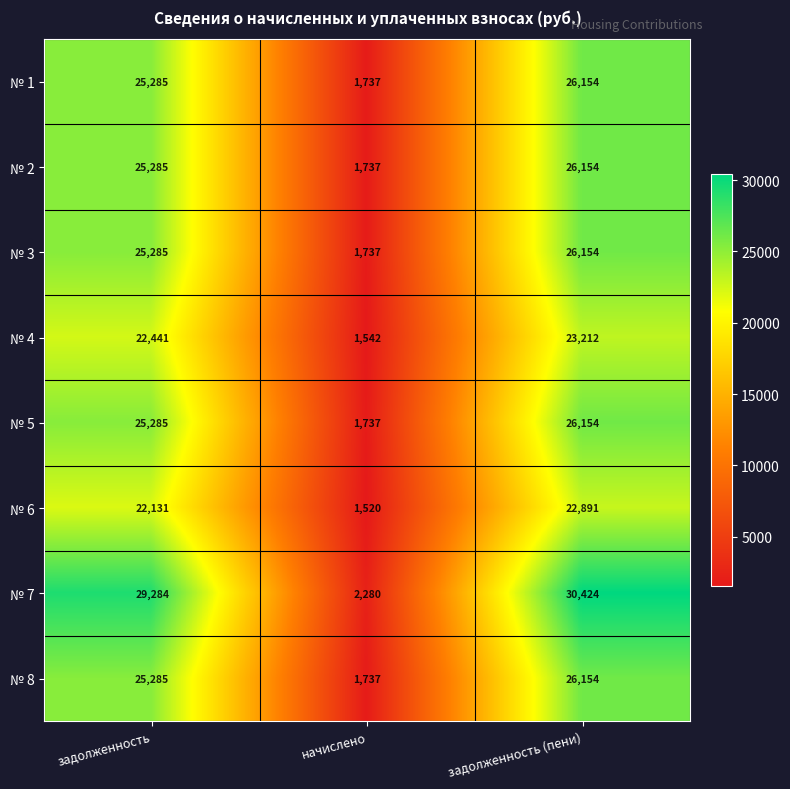

What is the total value across all series at начислено?

14027